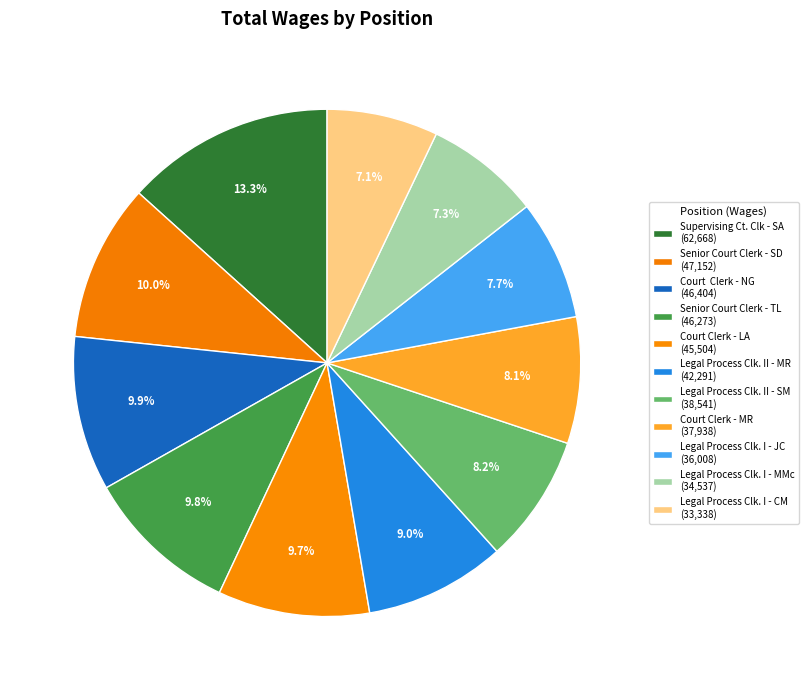

The Senior Court Clerk - TL slice represents 22% of the pie. True or false?

False